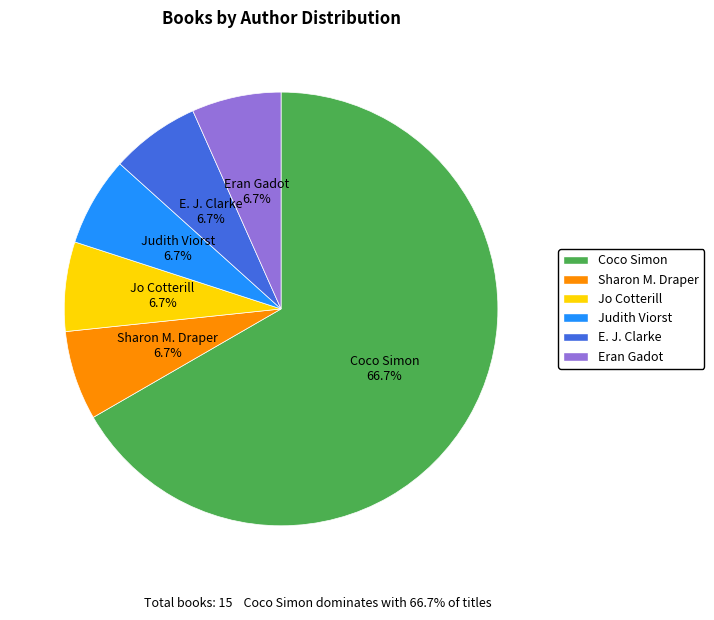

Is there a majority slice in this chart?

Yes